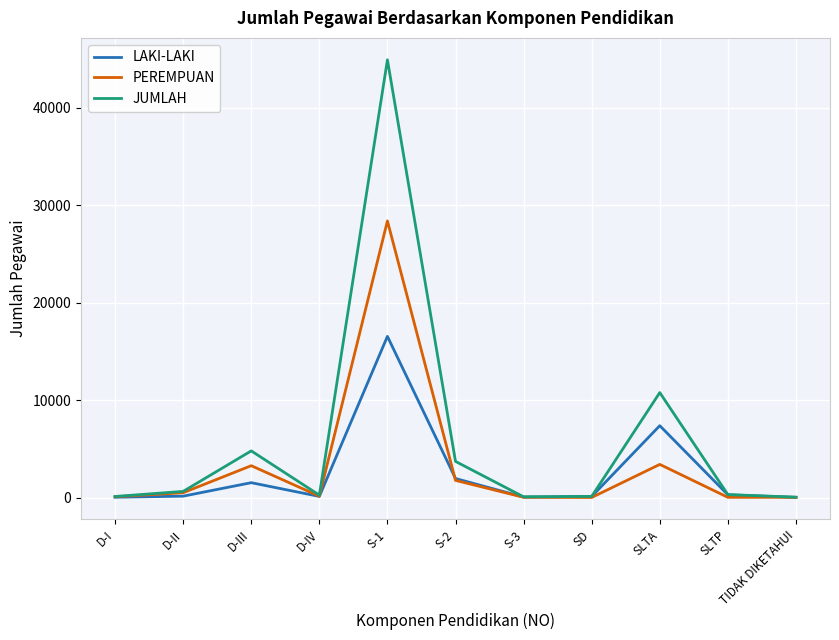

The LAKI-LAKI series shows 22177 at S-1. True or false?

False